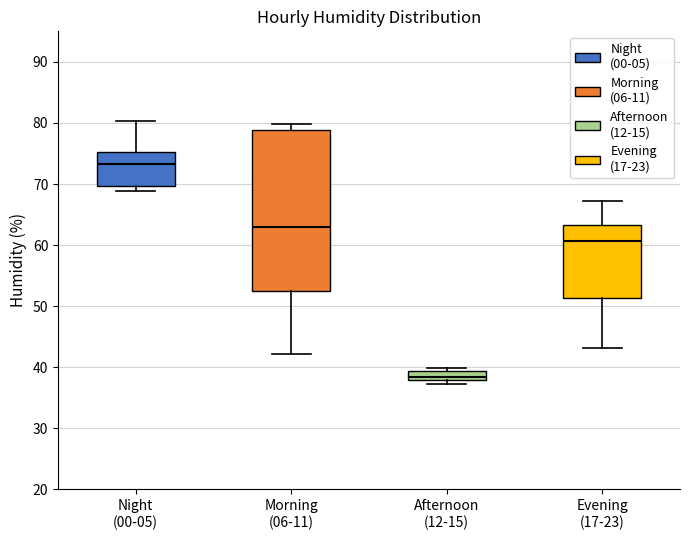

Which box has the lowest median line?

Afternoon (12-15)